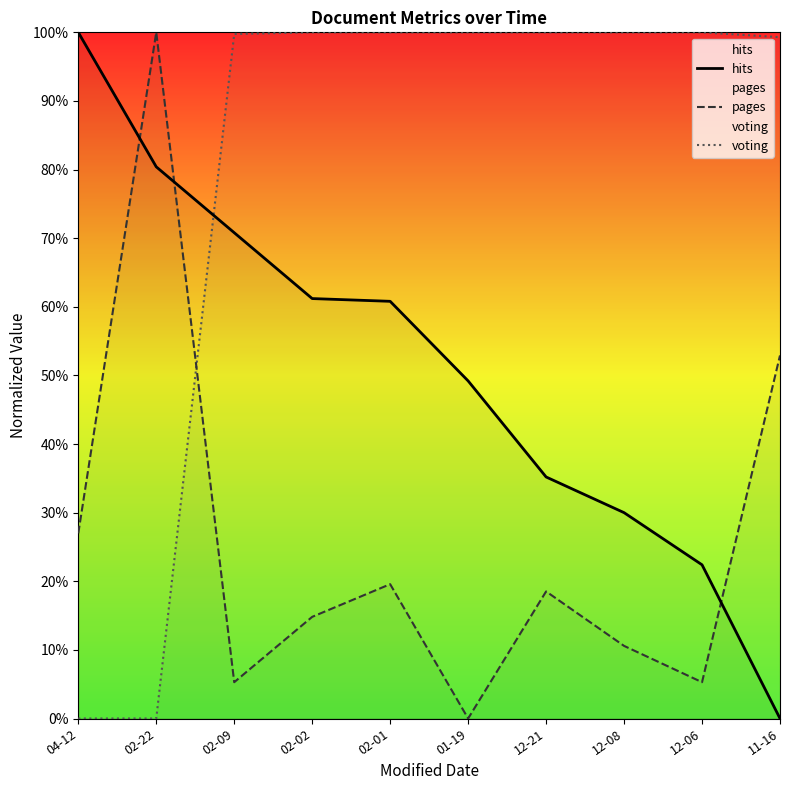

At which category does pages reach its first local valley?

02-09